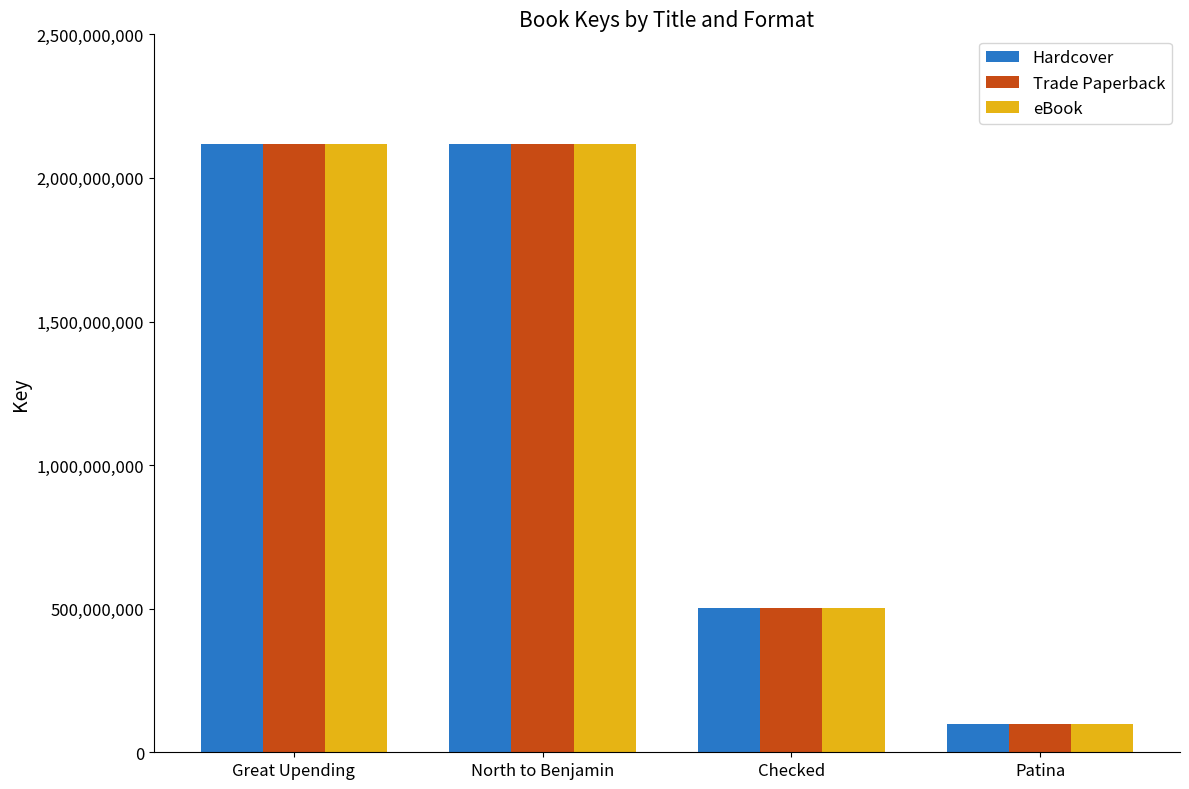

Count the number of data series in this chart.

3